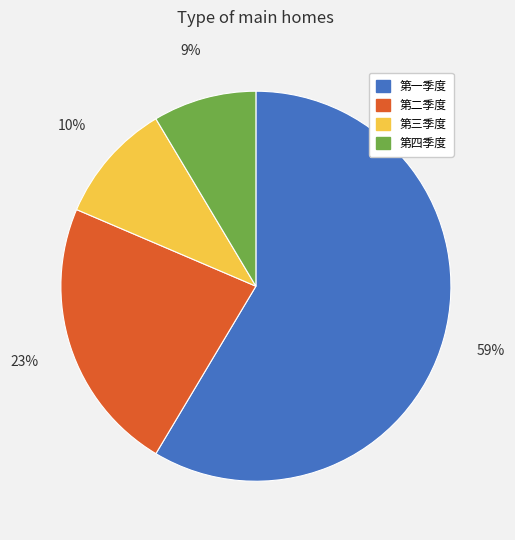

How many slices are in this pie chart?

4